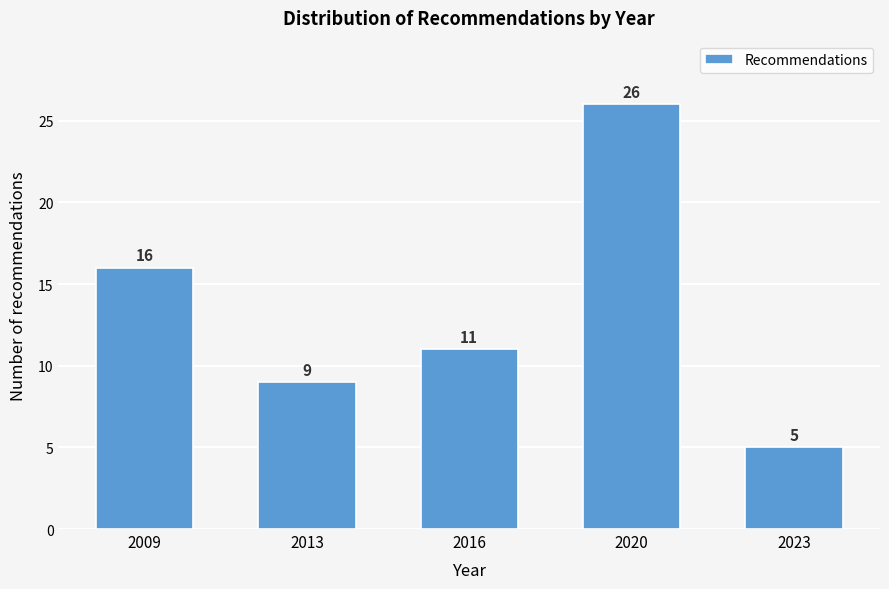

Reading right to left, extract all data points from this chart.

5	26	11	9	16